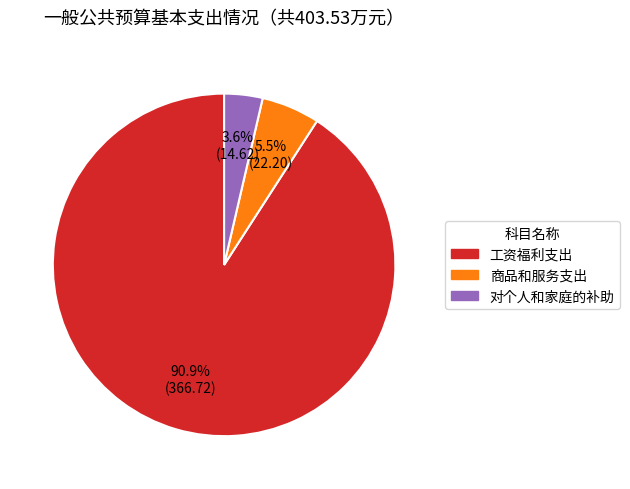

To the nearest percent, what percentage of the pie is 对个人和家庭的补助?

4%